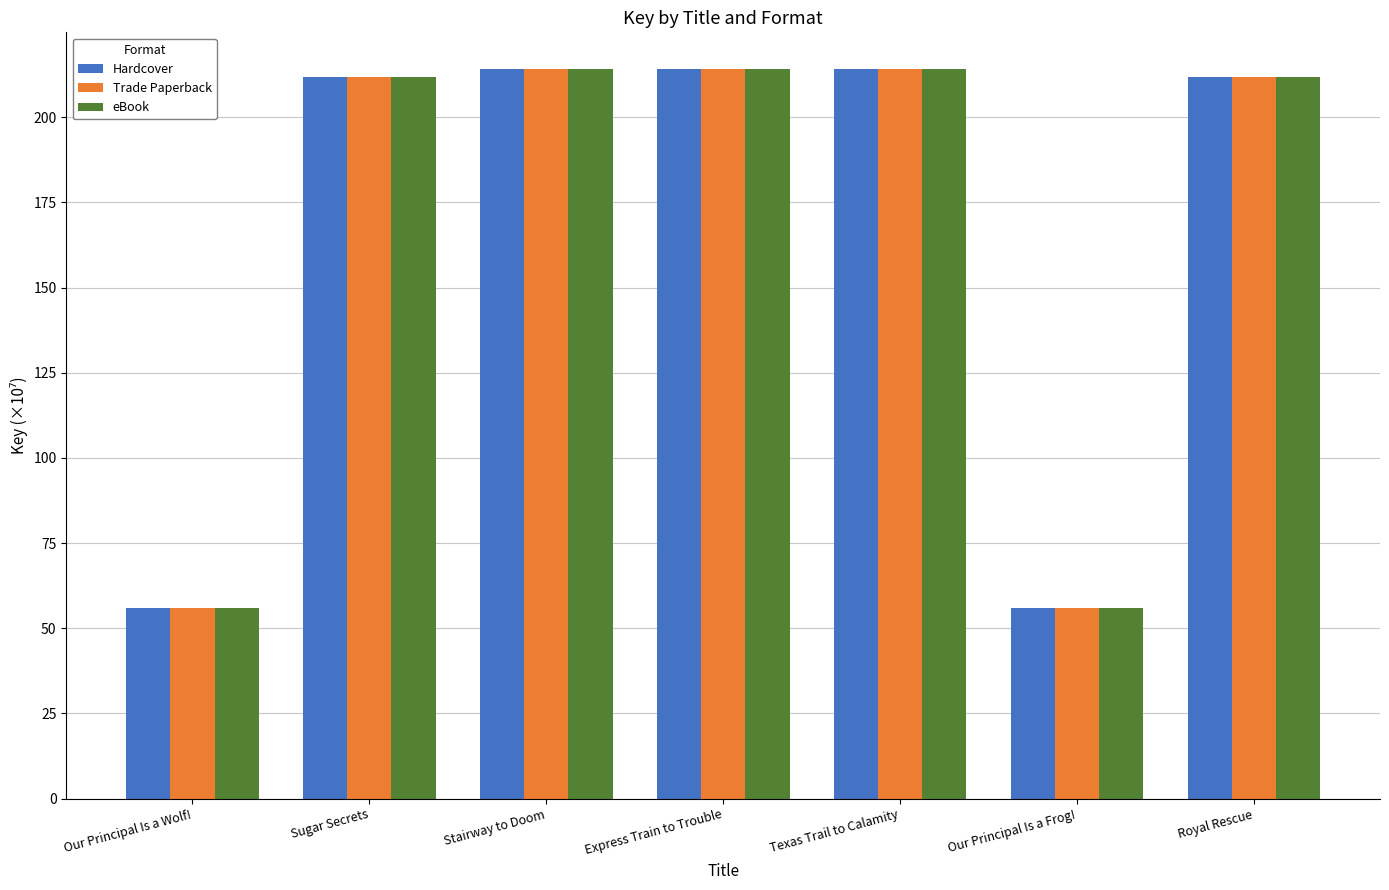

Reading left to right, list all the values displayed in this chart.

Hardcover: 55.9	211.8	214.2	214.2	214.2	55.9	211.8
Trade Paperback: 55.9	211.8	214.2	214.2	214.2	55.9	211.8
eBook: 55.9	211.8	214.2	214.2	214.2	55.9	211.8